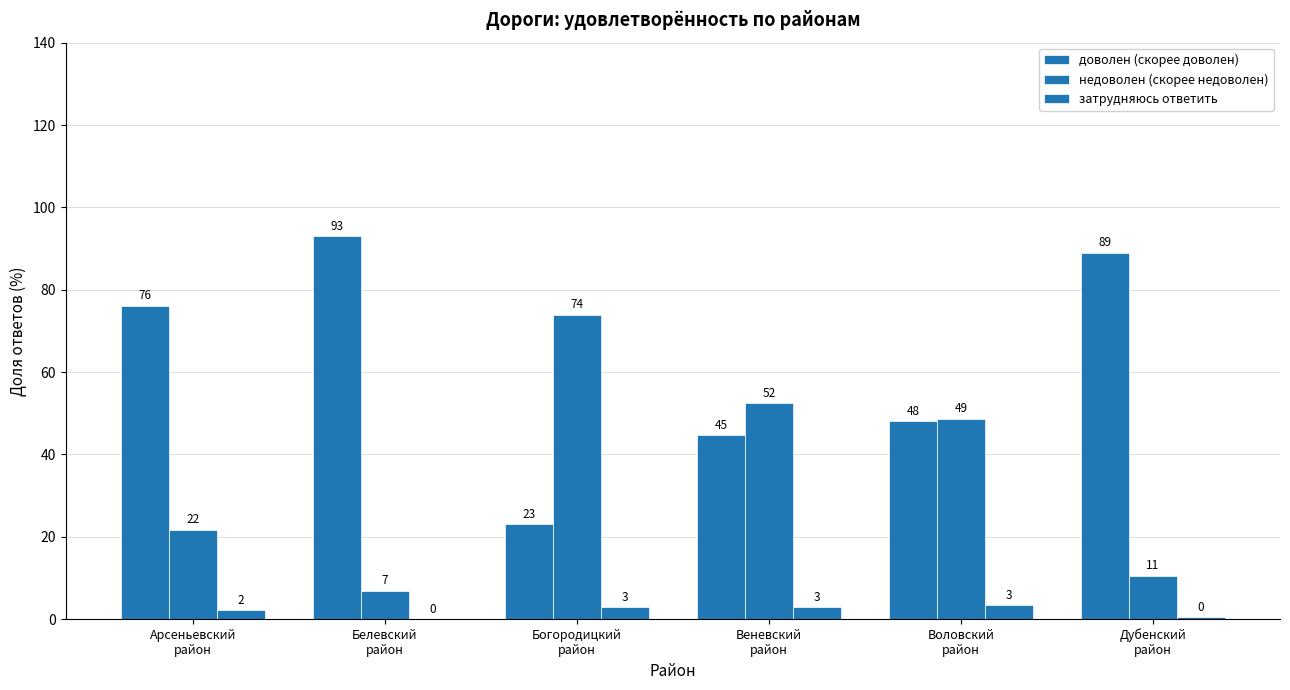

The value of недоволен (скорее недоволен) at Белевский
район is 6.9. True or false?

True